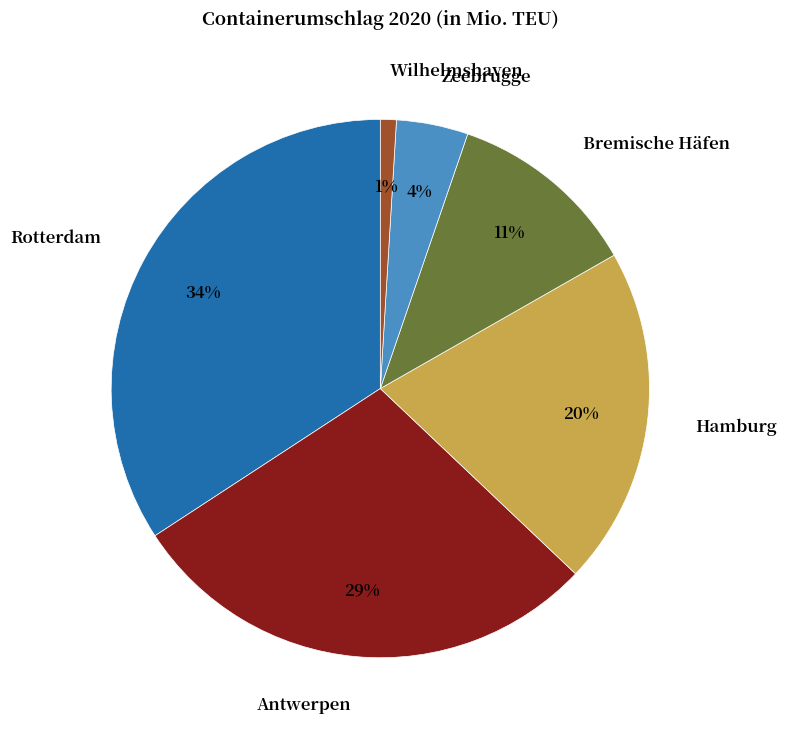

To the nearest percent, what is the average slice percentage?

17%